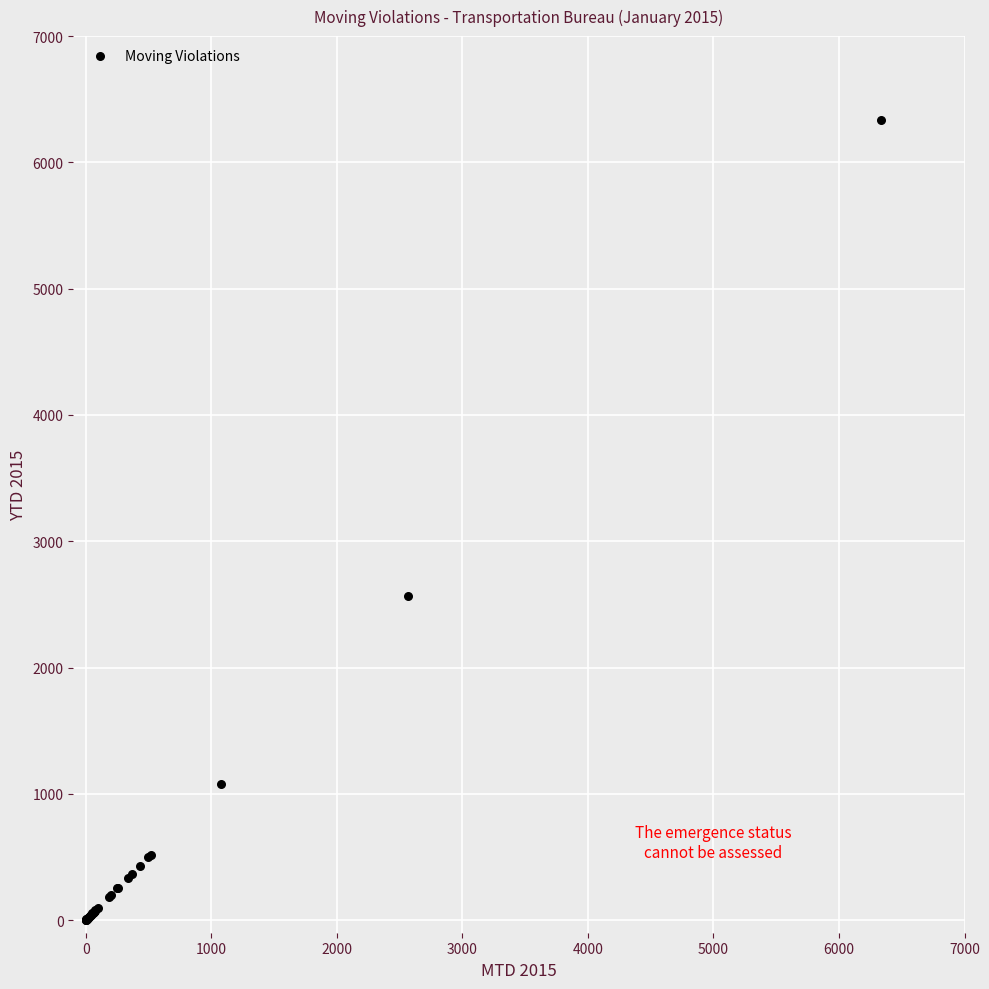

What Y value in the scatter plot is closest to 3167?

2569